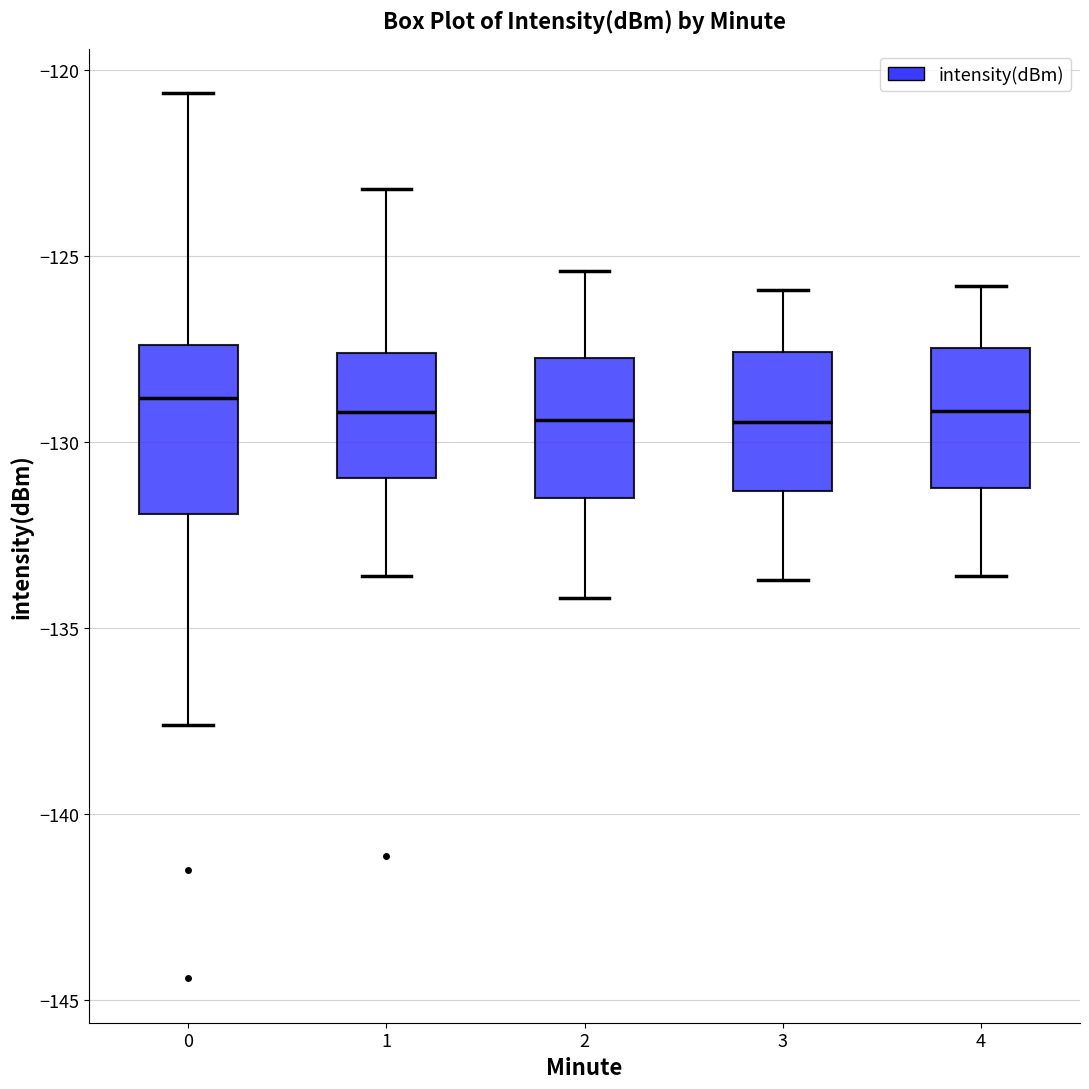

Comparing the boxes themselves (not the whiskers), which one is the tallest?

0